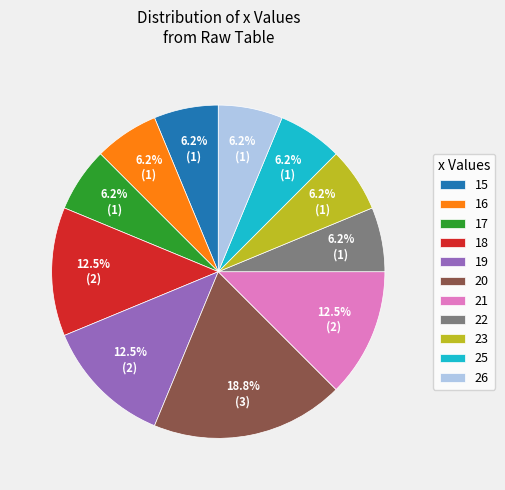

To the nearest percent, what percentage of the pie is 15?

6%